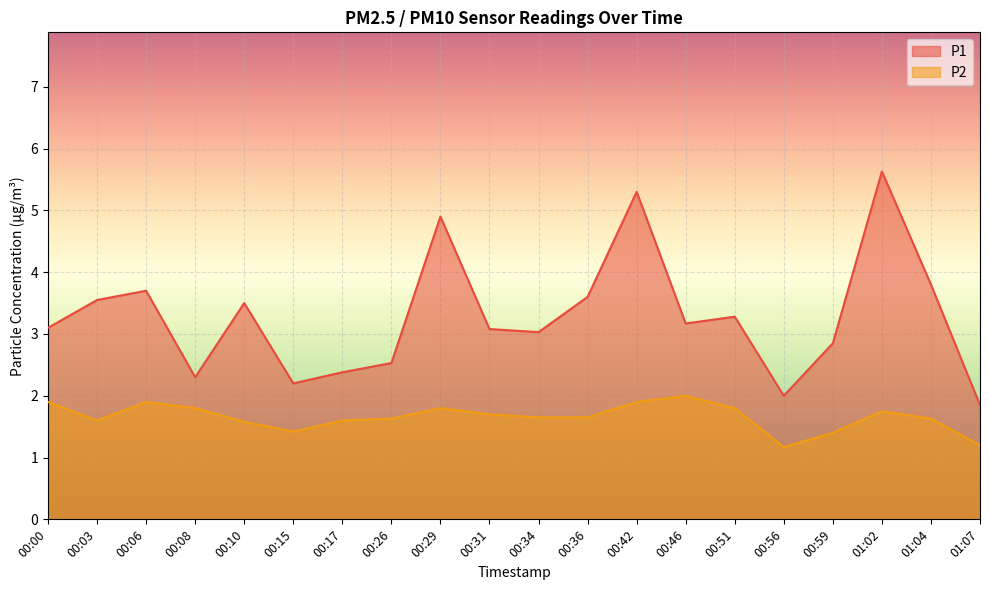

At which label does P2 reach its peak?

00:46